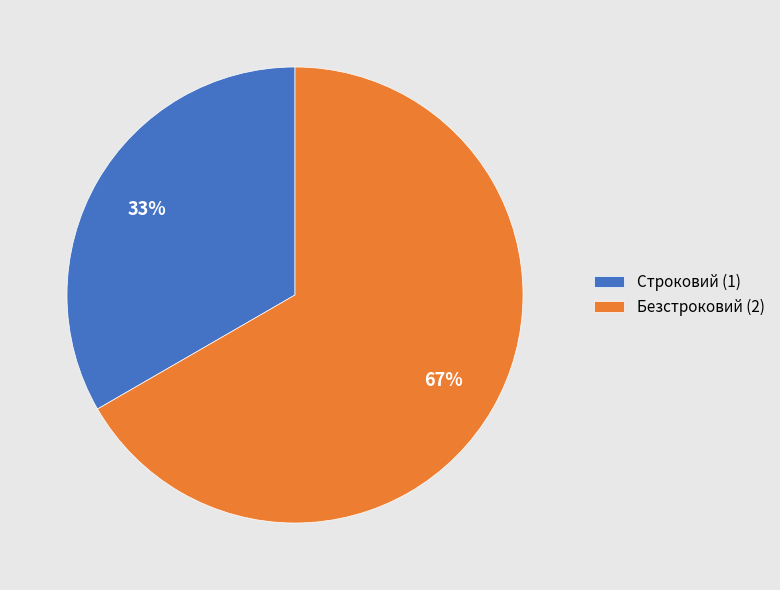

Is there a majority slice in this chart?

Yes